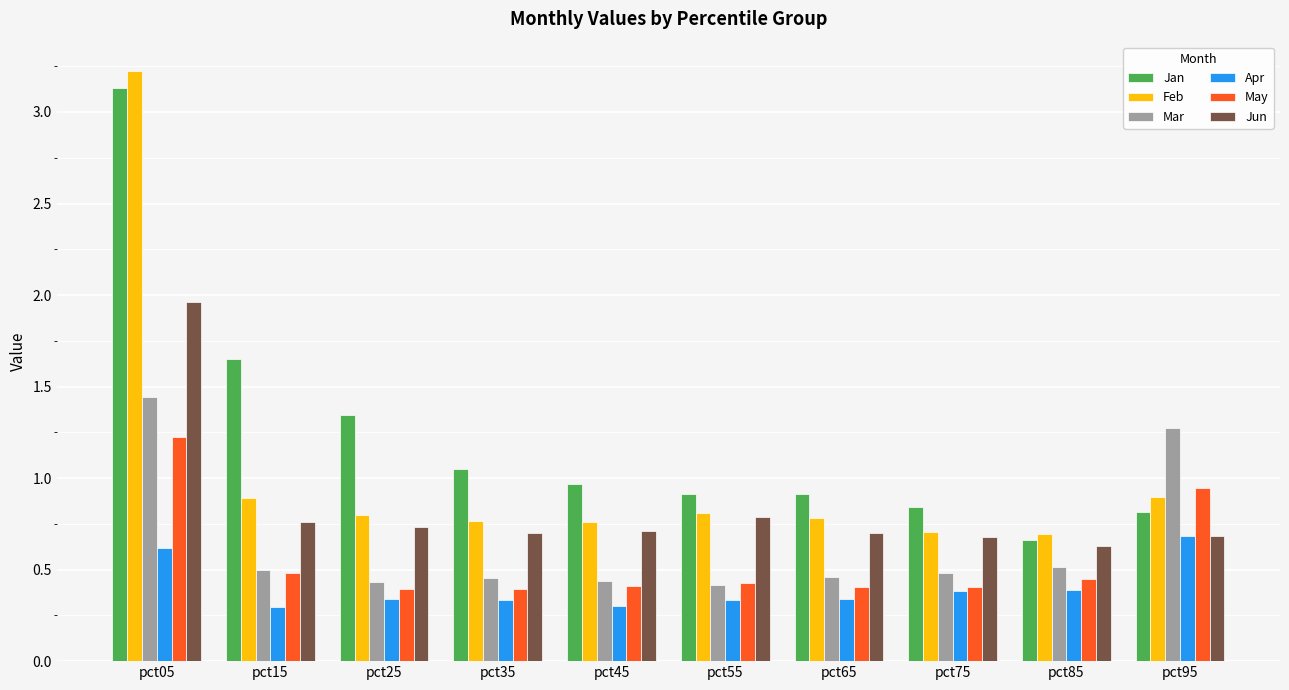

What is the difference between the Mar values at pct55 and pct15?

0.1